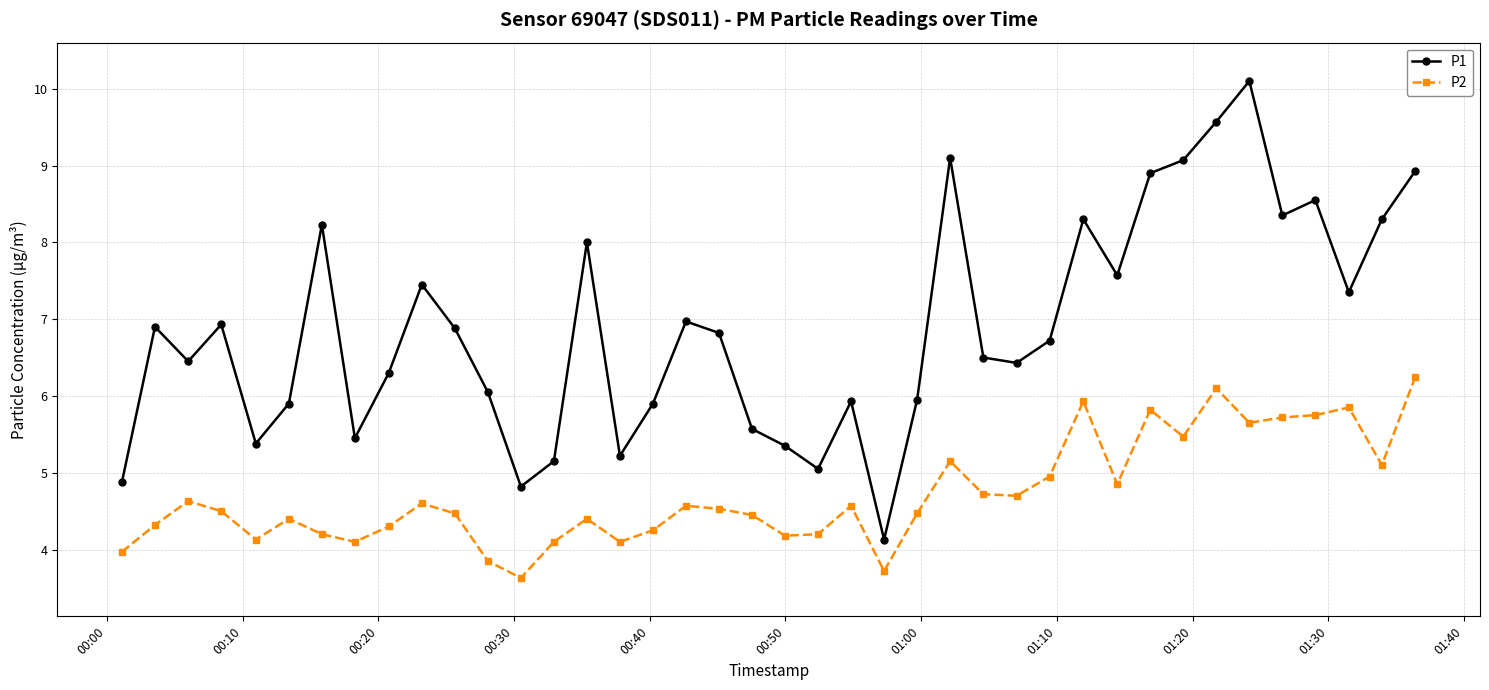

What are all the series names shown in the legend?

P1, P2